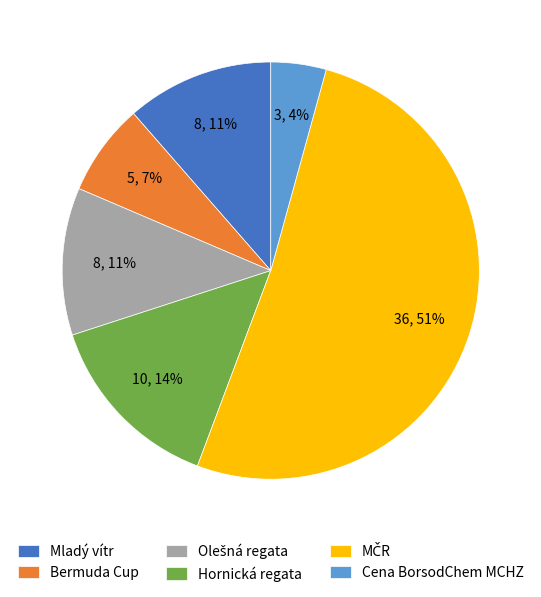

To the nearest percent, what is the average slice percentage?

17%